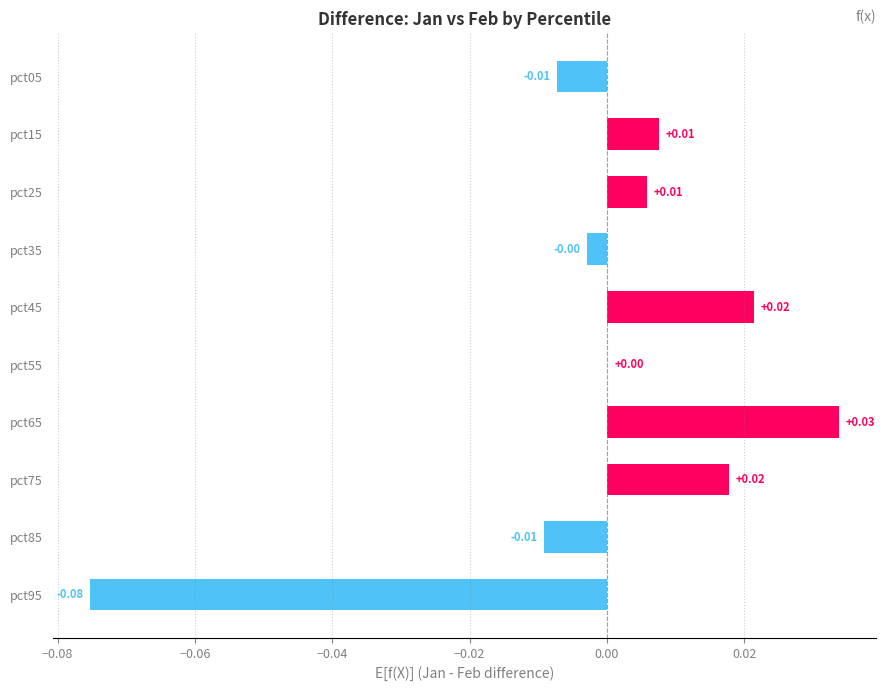

Between pct15 and pct75, which is larger?

pct75